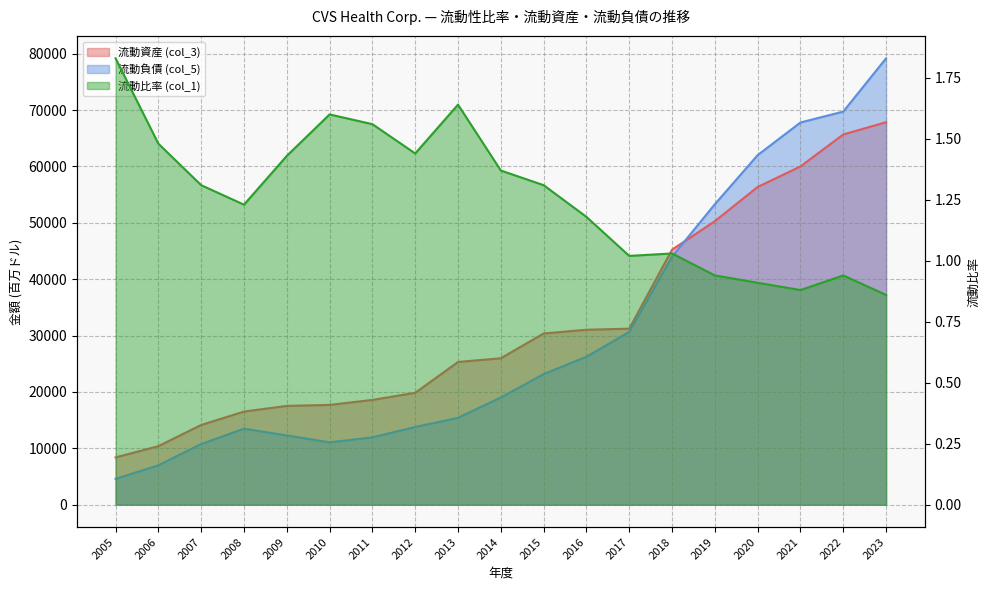

Reading right to left, what are all the values shown in this chart?

流動資産 (col_3): 2023=67858.0	2022=65682.0	2021=60008.0	2020=56369.0	2019=50302.0	2018=45243.0	2017=31229.0	2016=31042.0	2015=30378.0	2014=25983.0	2013=25325.0	2012=19852.0	2011=18594.0	2010=17706.0	2009=17537.0	2008=16526.0	2007=14149.0	2006=10392.0	2005=8393.0
流動負債 (col_5): 2023=79189.0	2022=69736.0	2021=67807.0	2020=62017.0	2019=53303.0	2018=44009.0	2017=30648.0	2016=26250.0	2015=23169.0	2014=19027.0	2013=15425.0	2012=13790.0	2011=11956.0	2010=11070.0	2009=12300.0	2008=13490.0	2007=10766.0	2006=7001.0	2005=4584.0
流動比率 (col_1): 2023=0.9	2022=0.9	2021=0.9	2020=0.9	2019=0.9	2018=1.0	2017=1.0	2016=1.2	2015=1.3	2014=1.4	2013=1.6	2012=1.4	2011=1.6	2010=1.6	2009=1.4	2008=1.2	2007=1.3	2006=1.5	2005=1.8